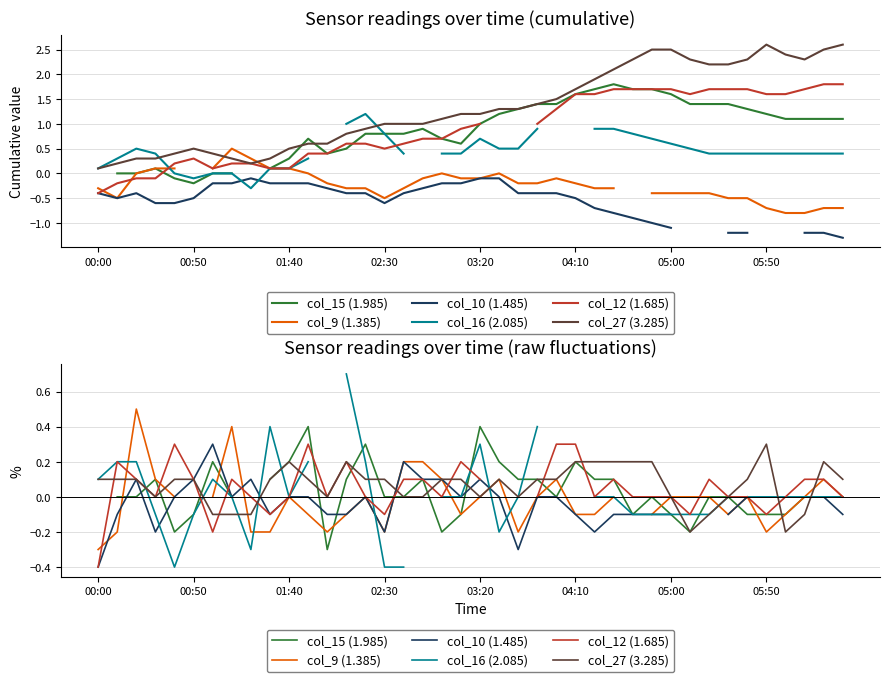

True or false: col_27 (3.285) has more than 2 points higher than both neighbors.

True